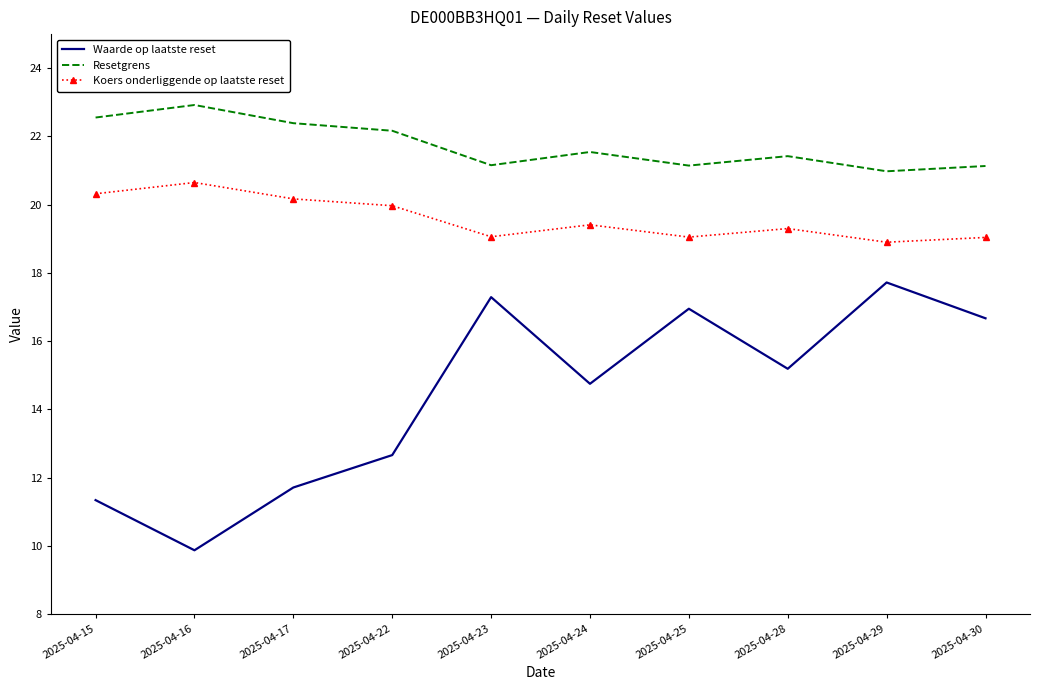

What is the difference between the highest and lowest values at 2025-04-22?

9.5